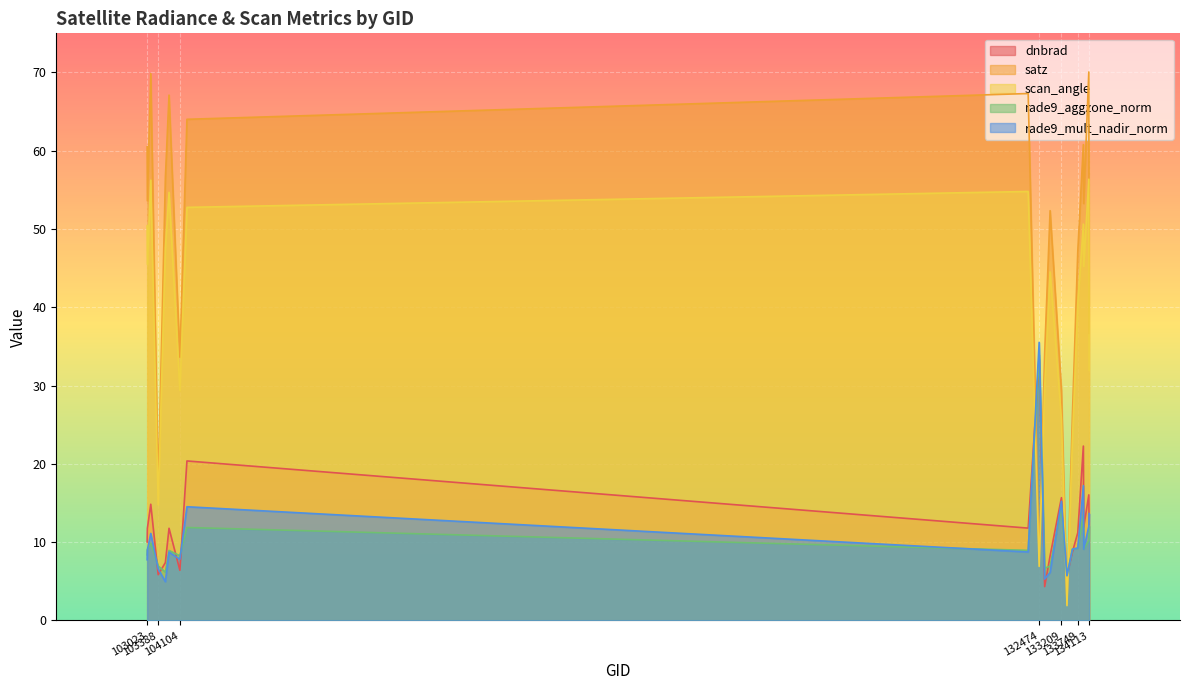

What are all the series names shown in the legend?

dnbrad, satz, scan_angle, rade9_aggzone_norm, rade9_mult_nadir_norm